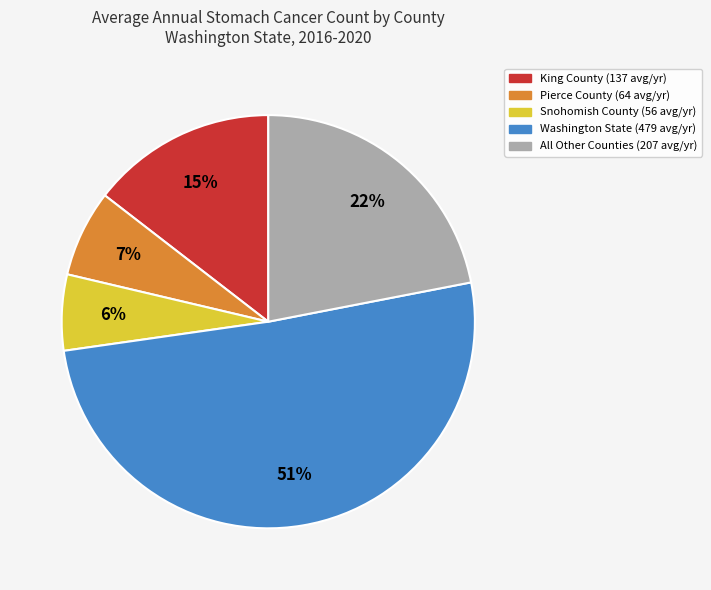

To the nearest percent, what is the average slice percentage?

20%